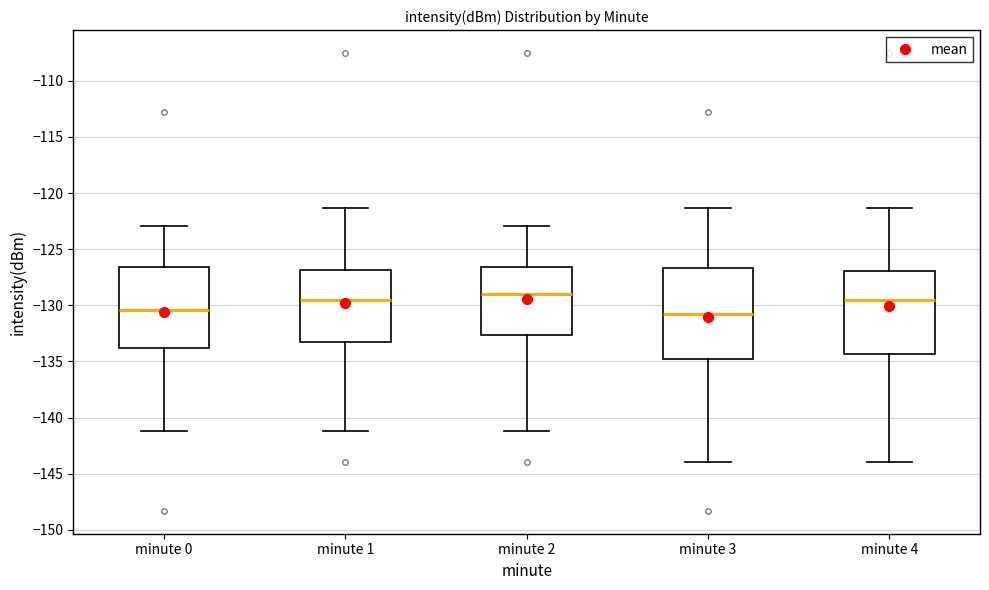

Which box is the tallest, from its lower edge to its upper edge?

minute 3